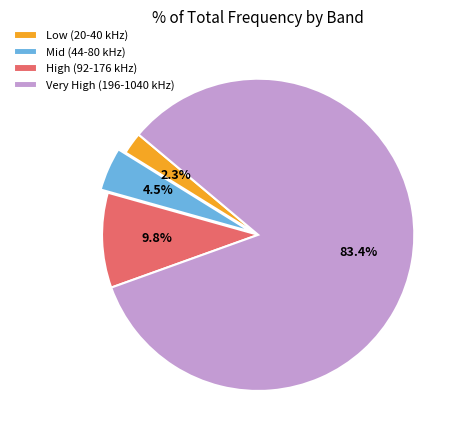

Which has a higher value, Very High (196-1040 kHz) or High (92-176 kHz)?

Very High (196-1040 kHz)